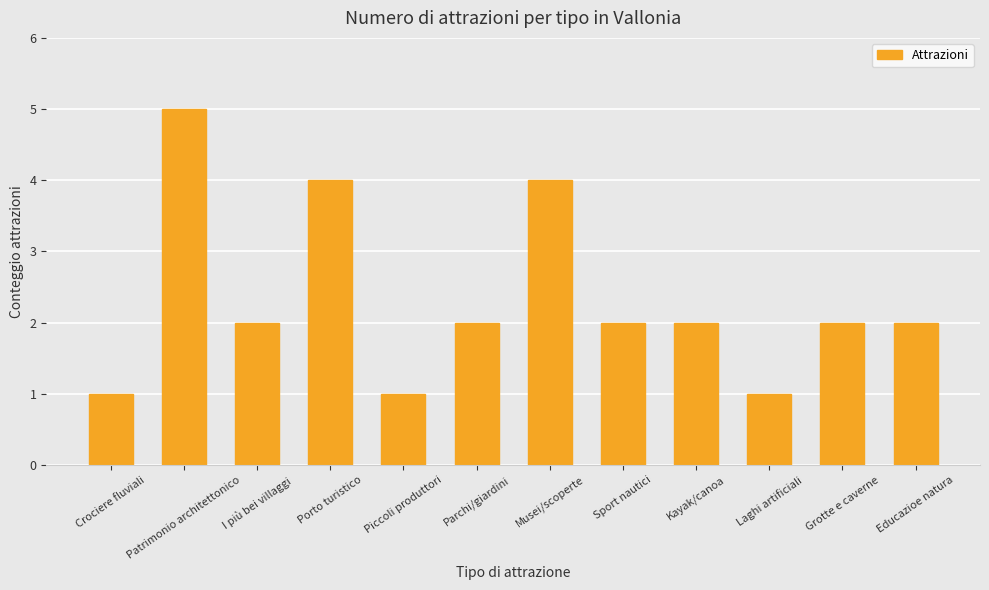

What is the greatest value displayed?

5